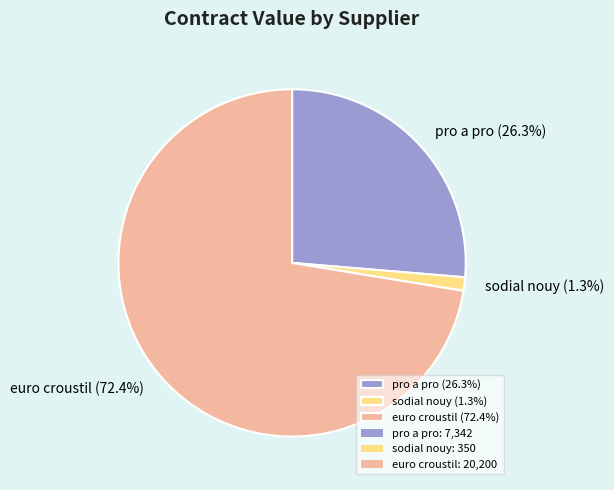

Combined, do pro a pro (26.3%) and sodial nouy (1.3%) account for over 50%?

No